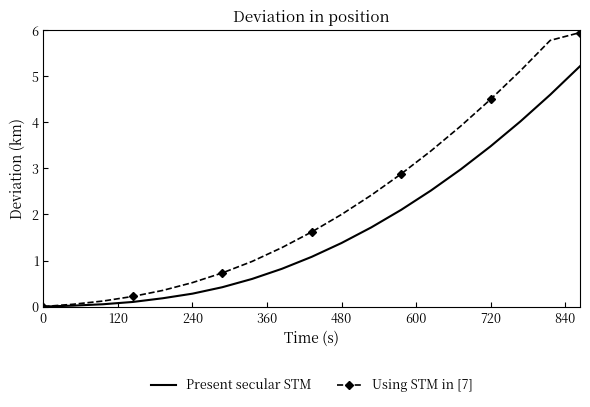

What is the greatest value displayed?

6.0